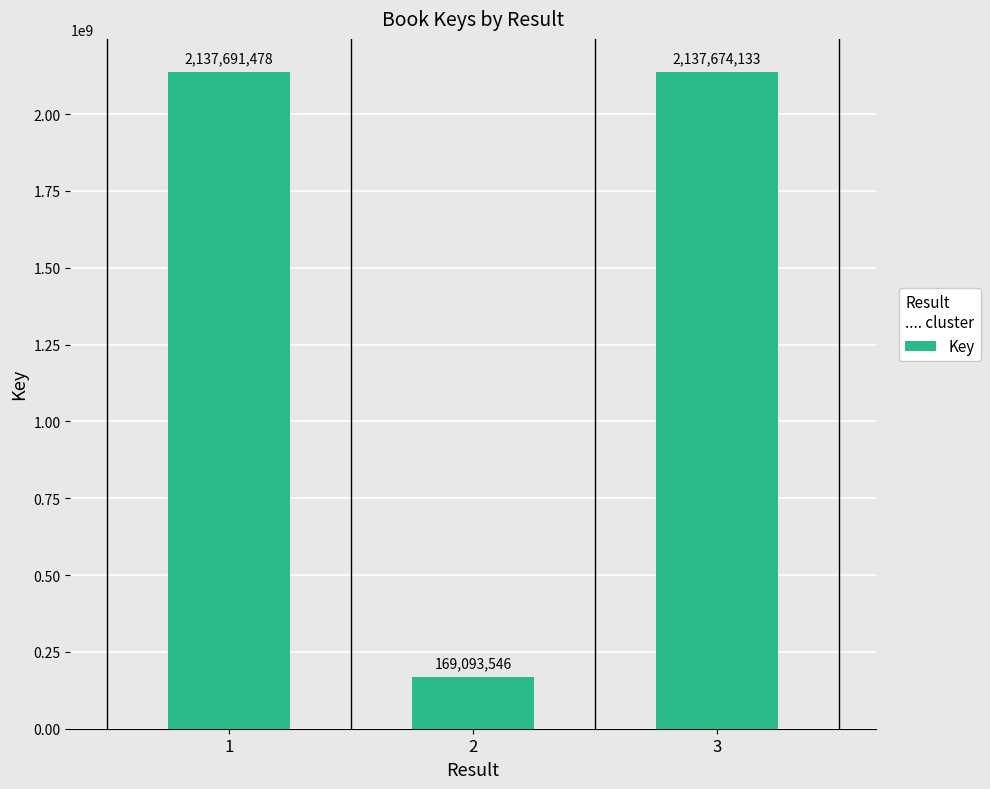

What is the difference between the values at 3 and 1?

17345